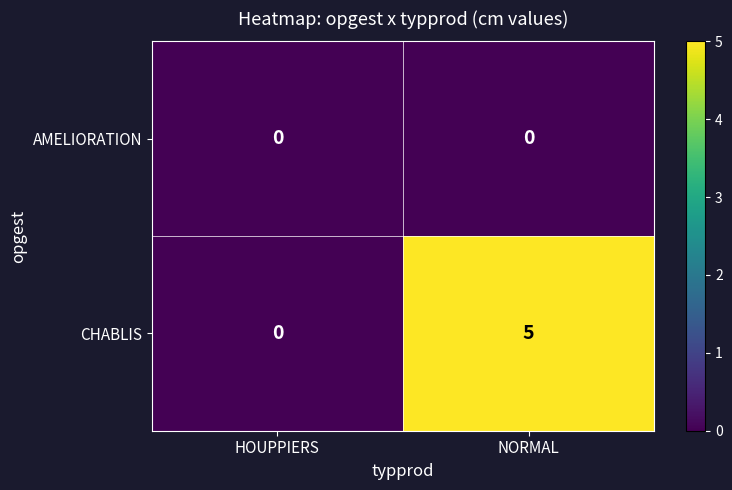

Which label corresponds to the largest value in the chart?

NORMAL